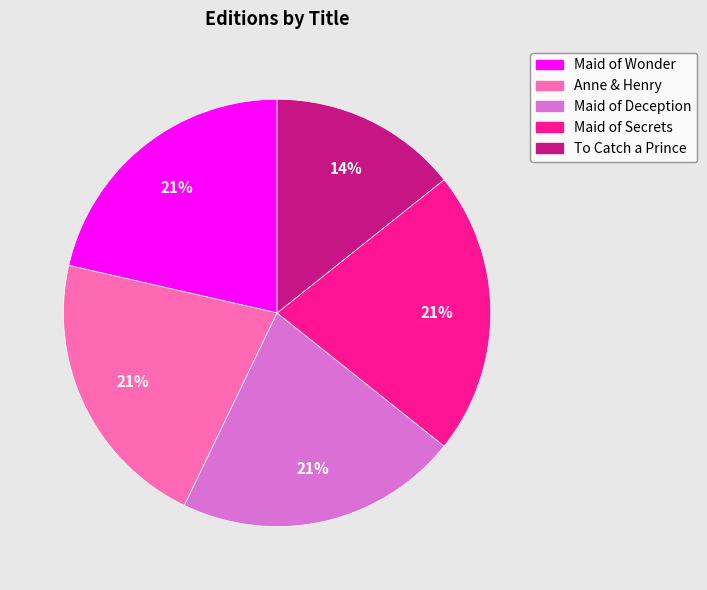

To the nearest percent, what is the difference between the largest and smallest slice percentages?

7%